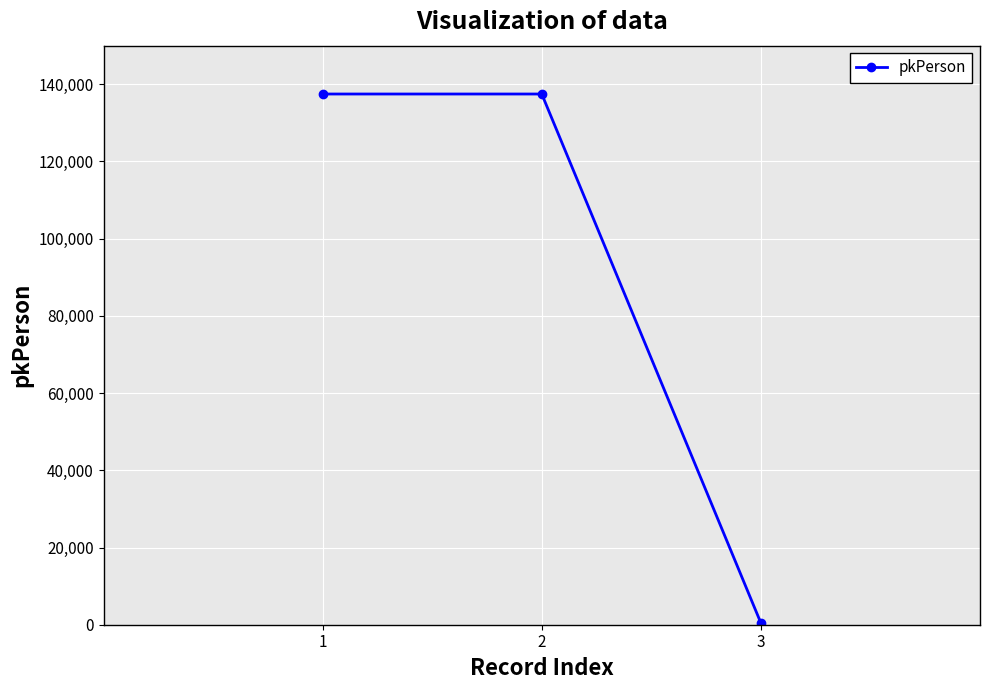

Is it true that the value at 2 is 61568?

False